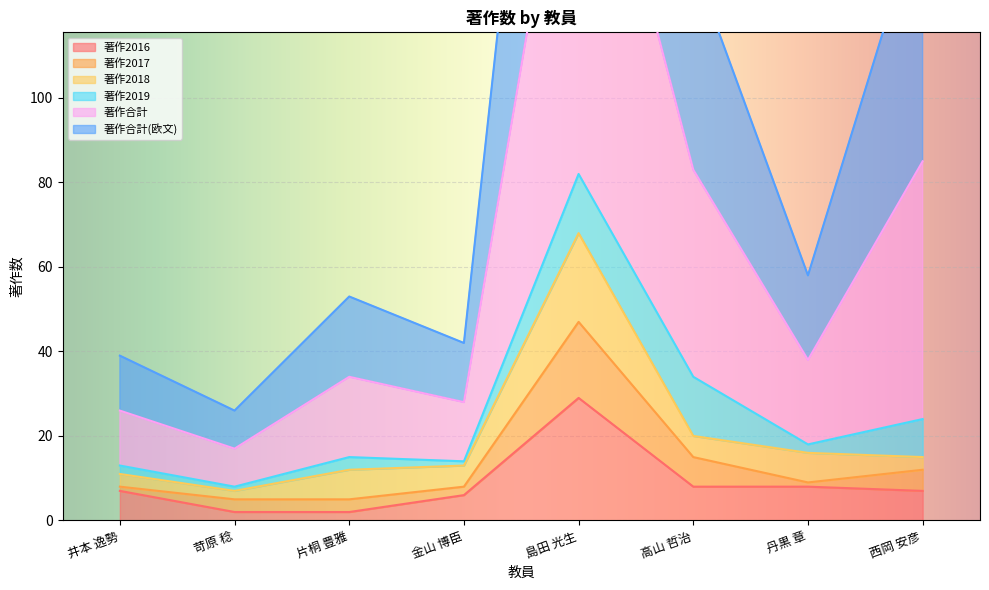

The 著作2016 series shows 6 at 金山 博臣. True or false?

True